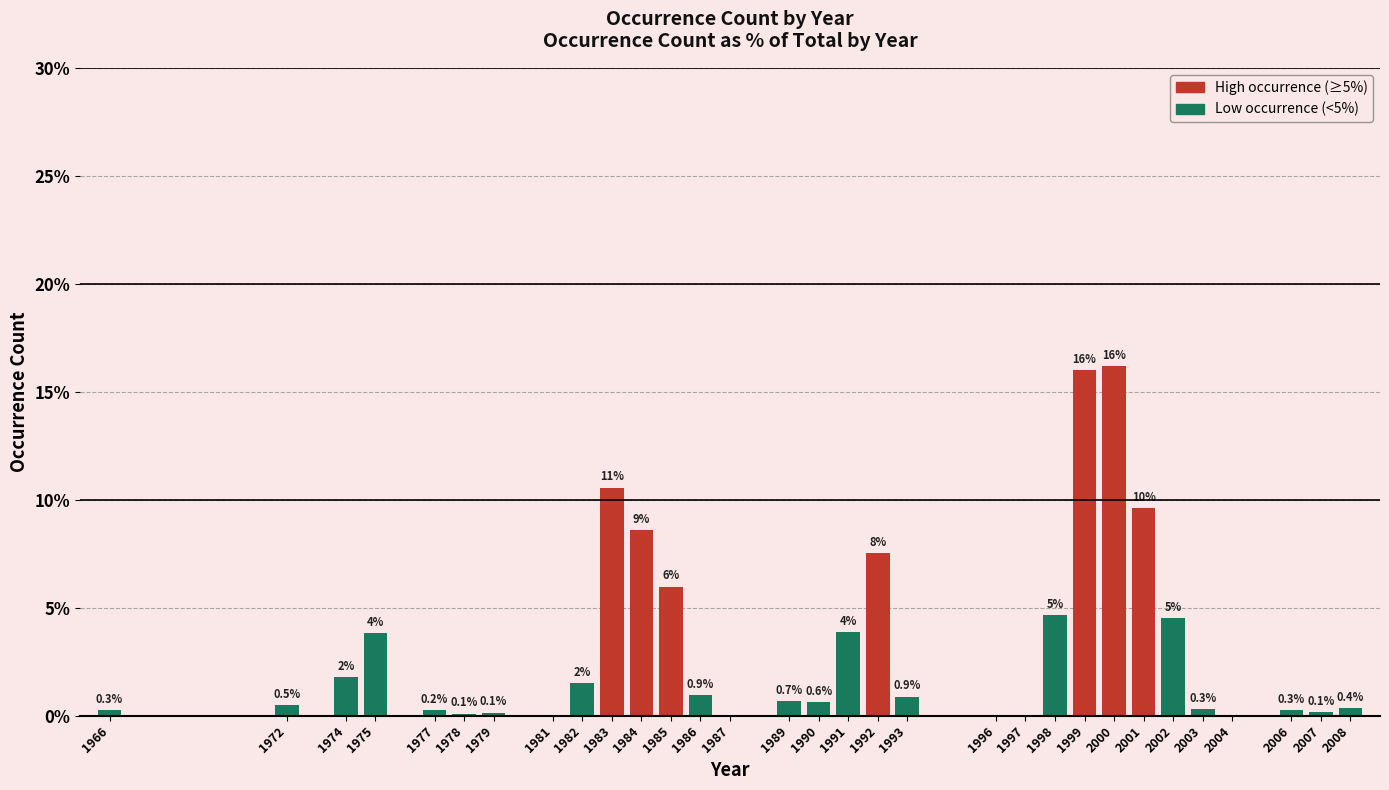

What is the maximum value shown in the chart?

16.2